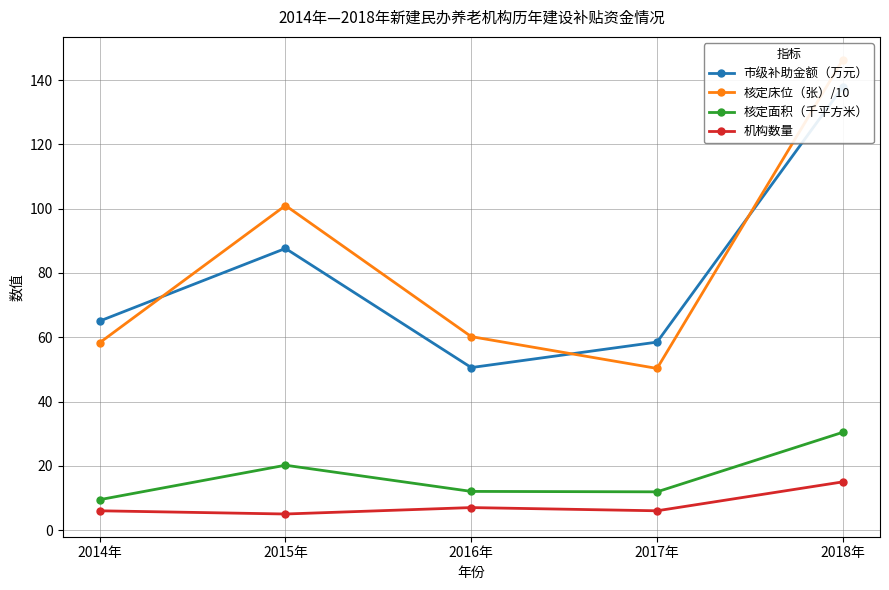

True or false: 核定面积（千平方米） has a value of 11.9 at 2017年.

True